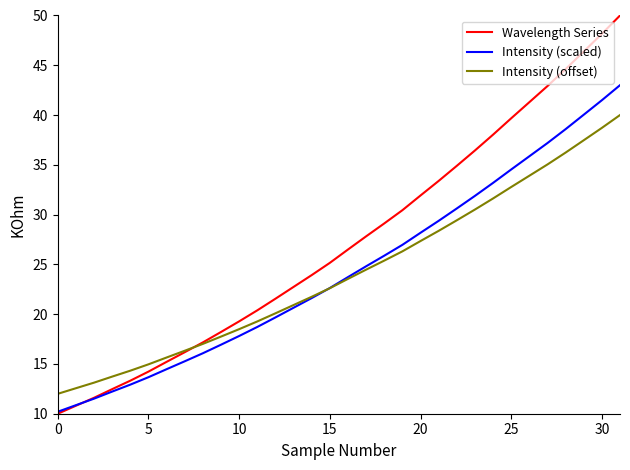

What is the minimum value for Intensity (offset)?

12.0